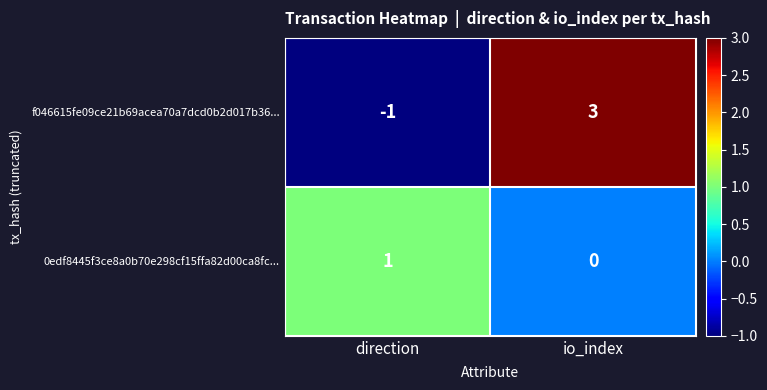

Rank the series at io_index from lowest to highest value.

0edf8445f3ce8a0b70e298cf15ffa82d00ca8fc..., f046615fe09ce21b69acea70a7dcd0b2d017b36...